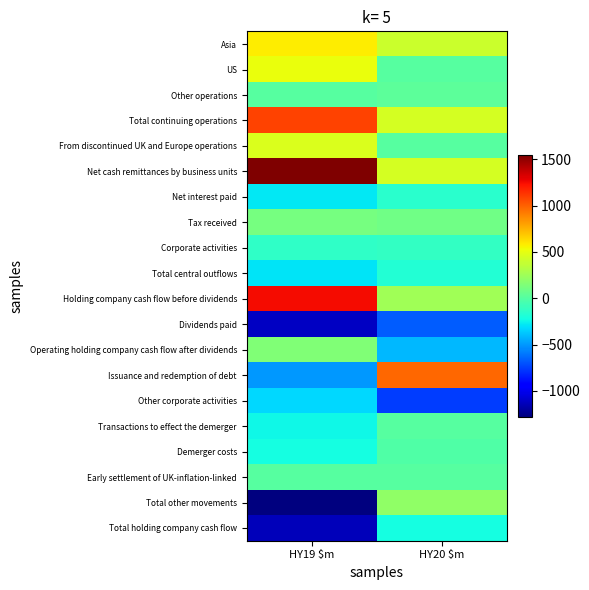

At which category does the chart reach its peak across all series?

HY19 $m